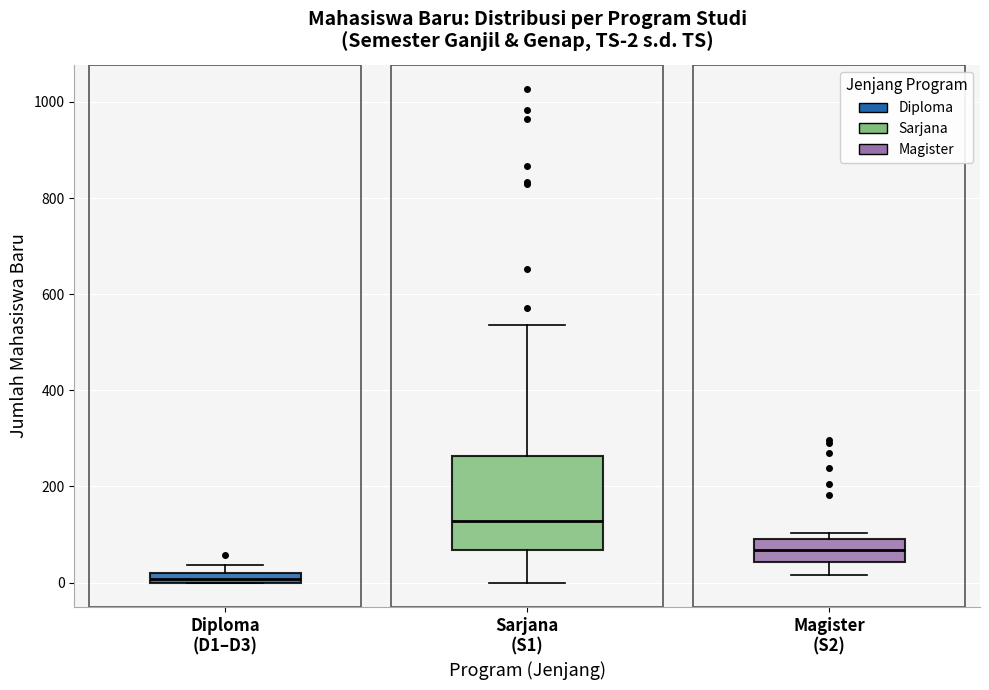

Which box is the tallest, from its lower edge to its upper edge?

Sarjana (S1)